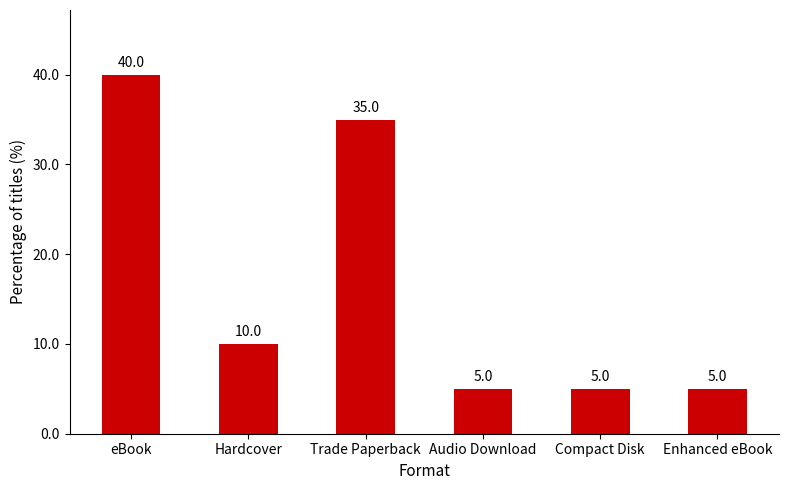

What is the greatest value displayed?

40